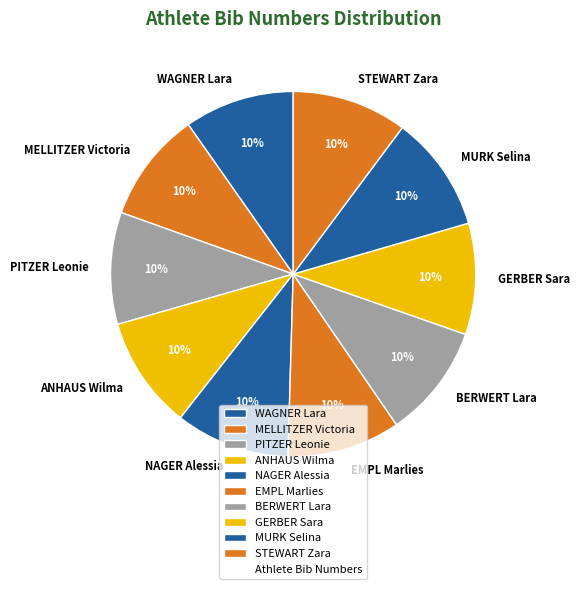

How many slices are in this pie chart?

10